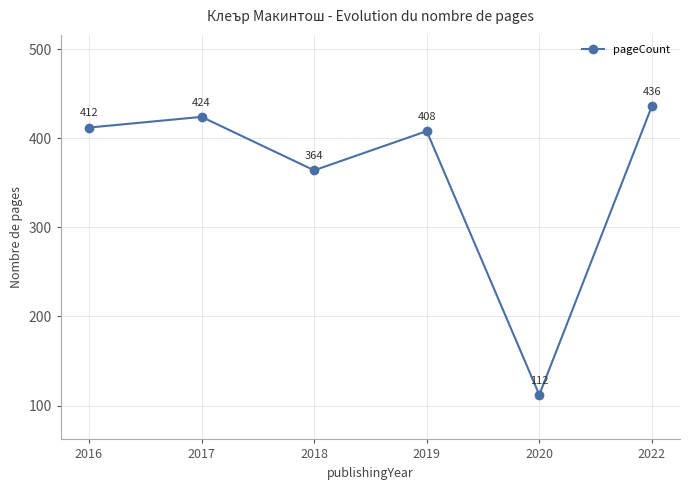

Reading right to left, extract all data points from this chart.

2022=436	2020=112	2019=408	2018=364	2017=424	2016=412